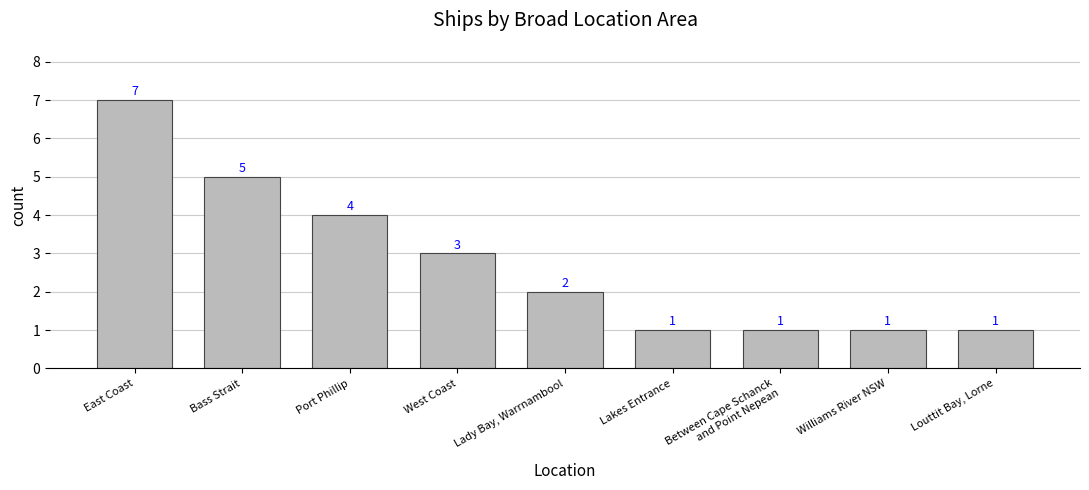

What position from the left is West Coast?

4